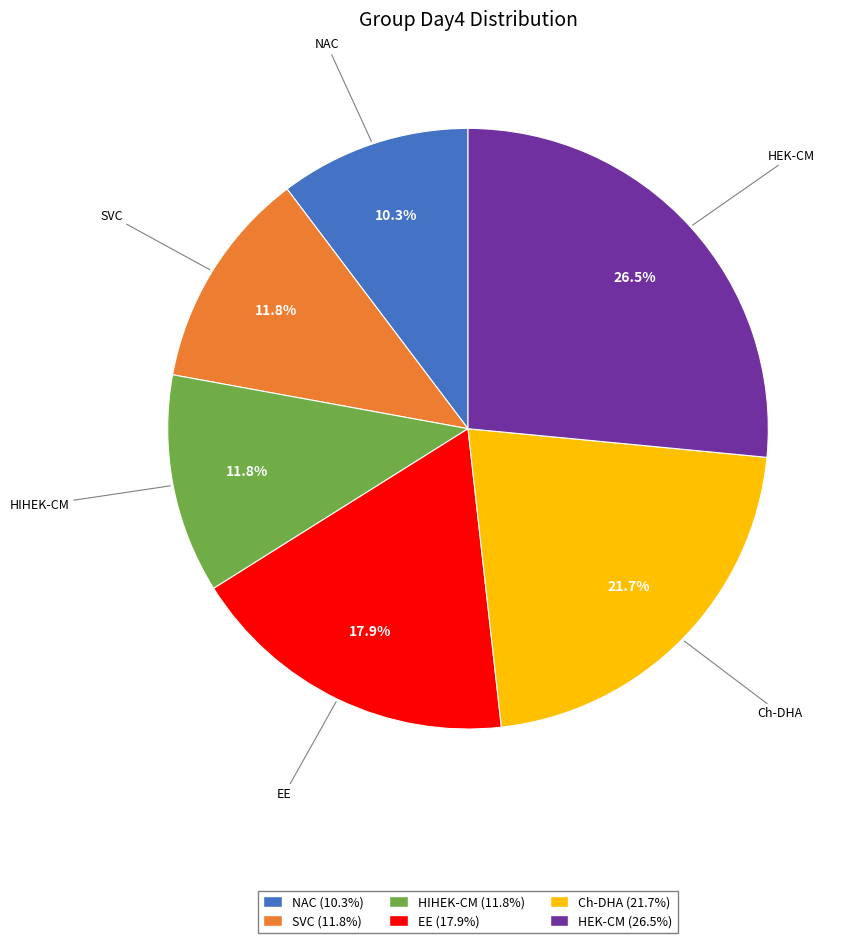

How many slices are in this pie chart?

6